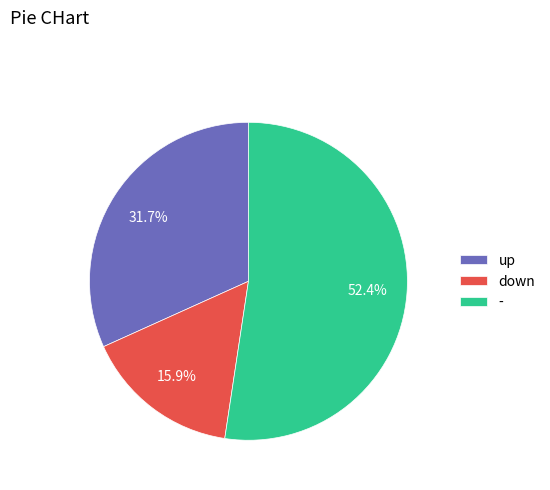

What percentage is the down slice, to the nearest percent?

16%